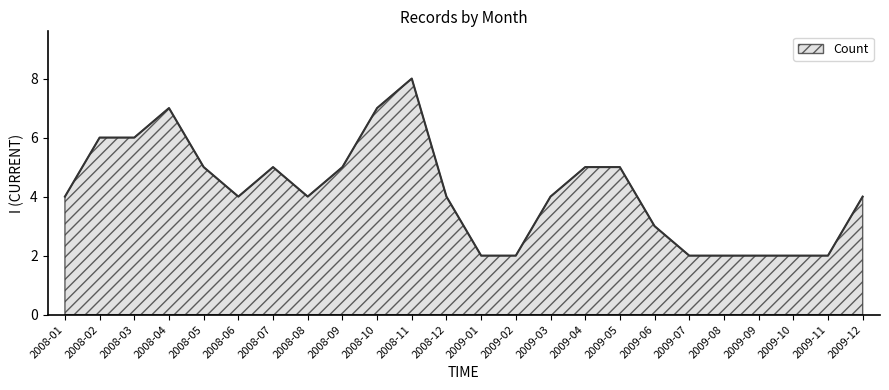

Which label corresponds to the largest value in the chart?

2008-11